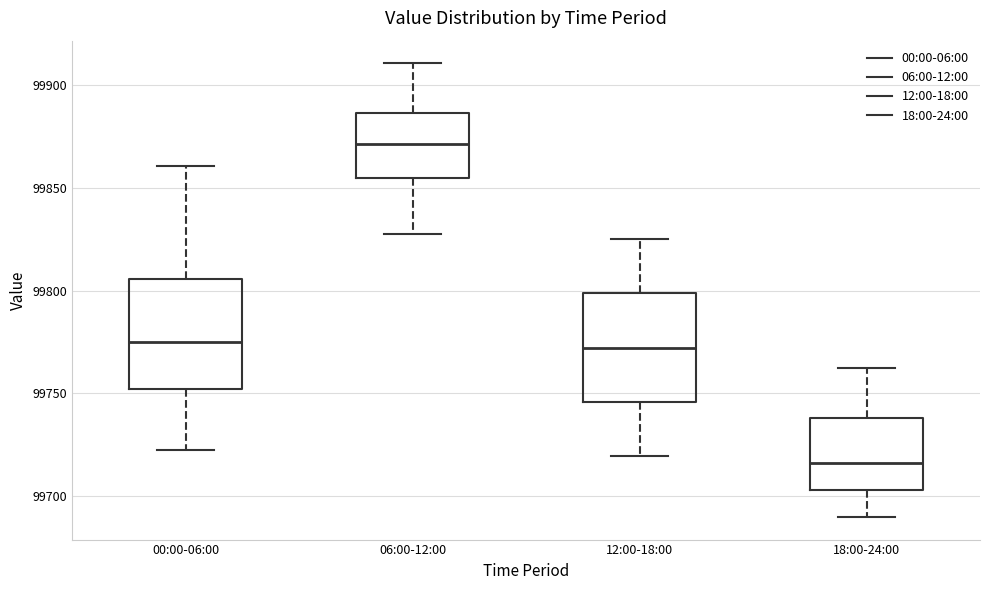

Where does the median line of the box for 00:00-06:00 sit on the y-axis? The values are not printed on the chart, so give them approximately, as read against the axis.

99775